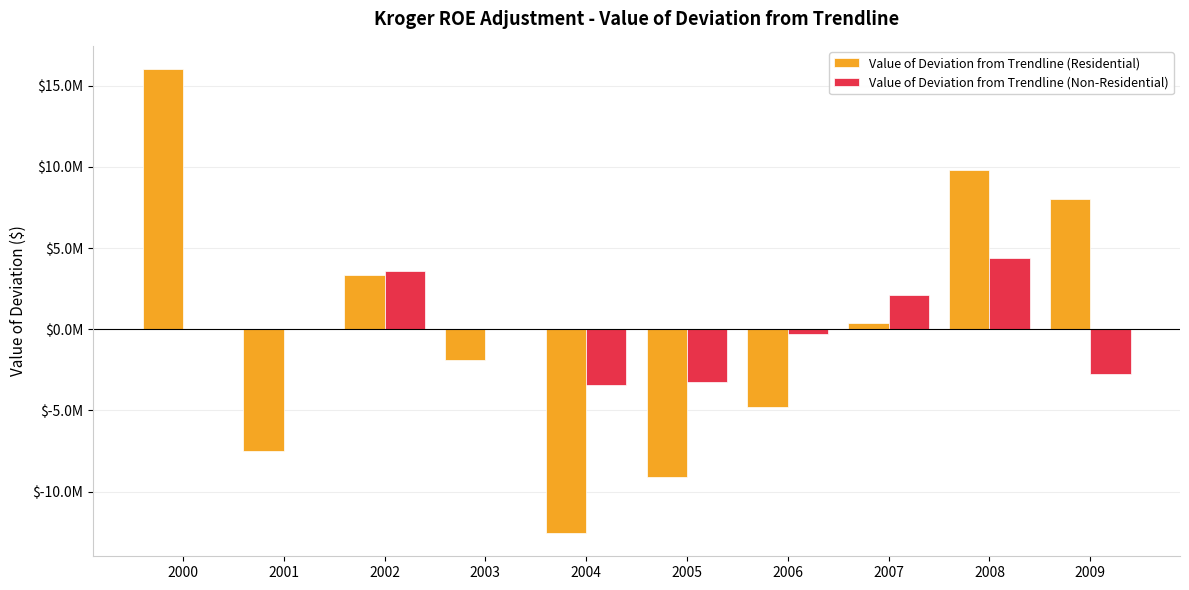

Which series changed the most between 2002 and 2006?

Value of Deviation from Trendline (Residential)